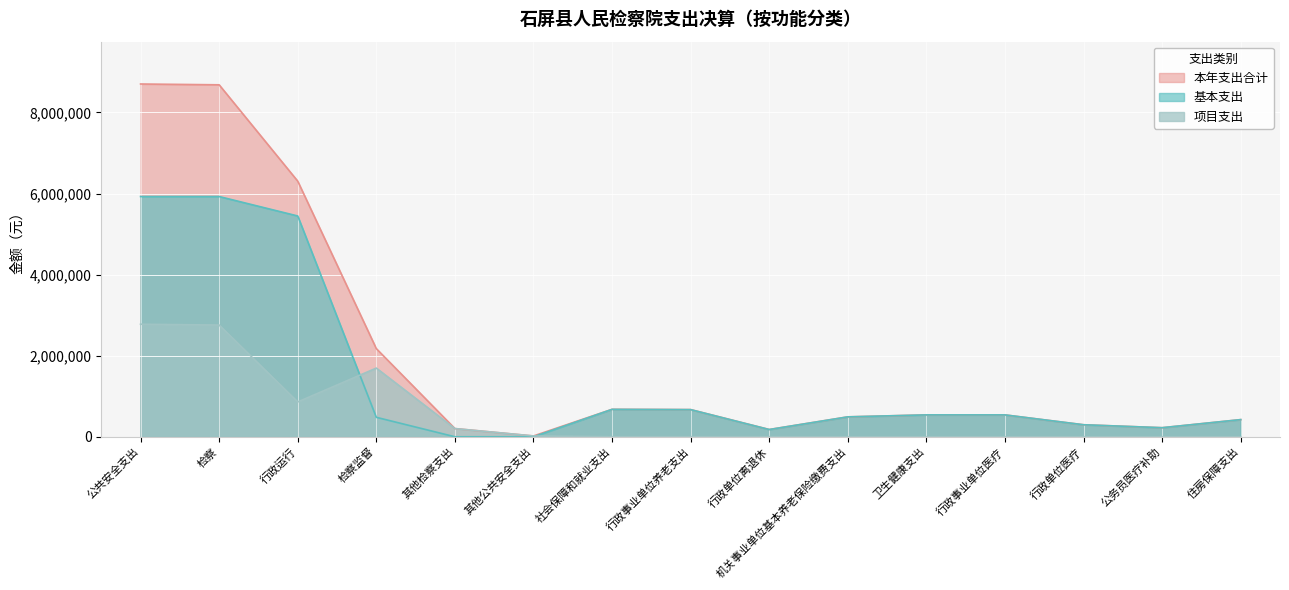

What is the highest value of the 基本支出 series?

5926711.7